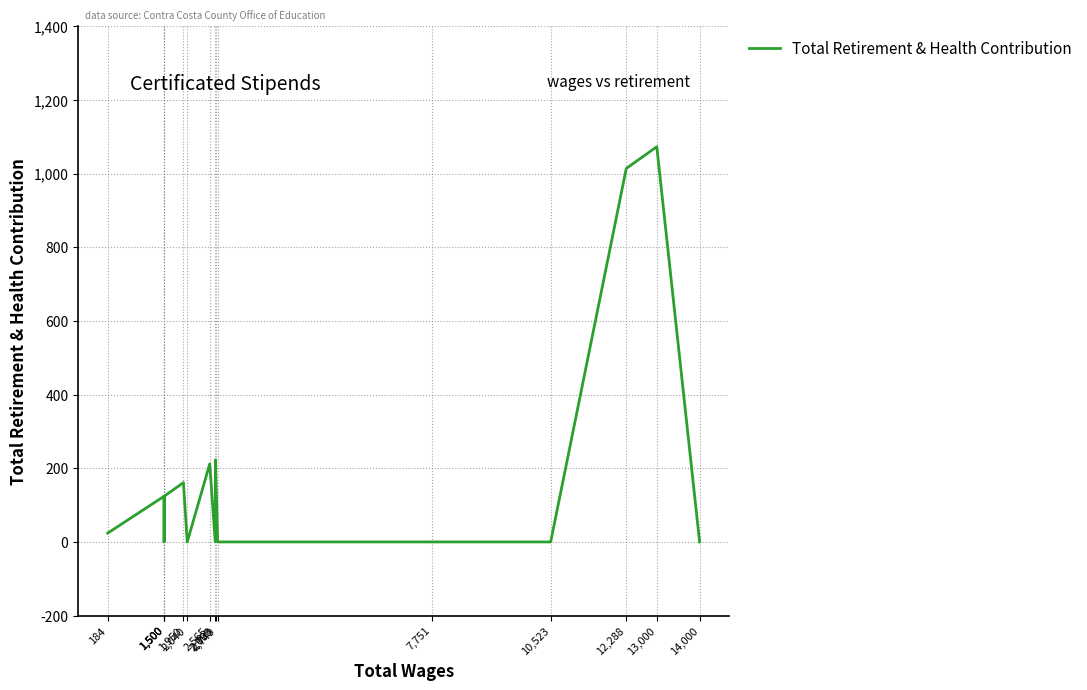

Between 13,000 and 2,700, which is larger?

13,000